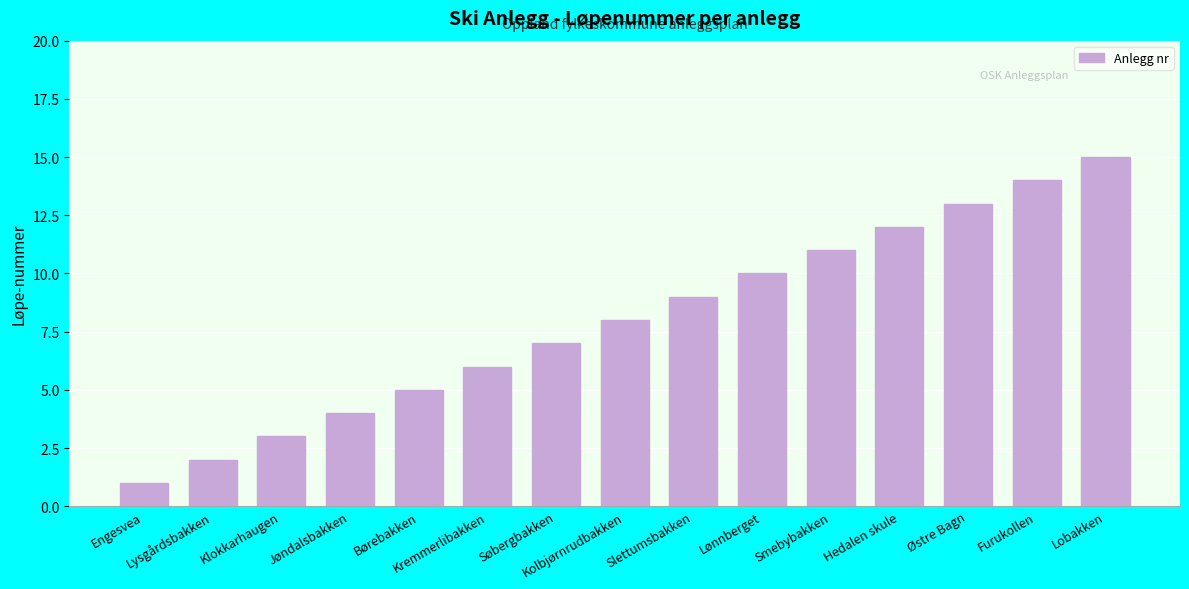

What is the value of the 14th bar from the left?

14